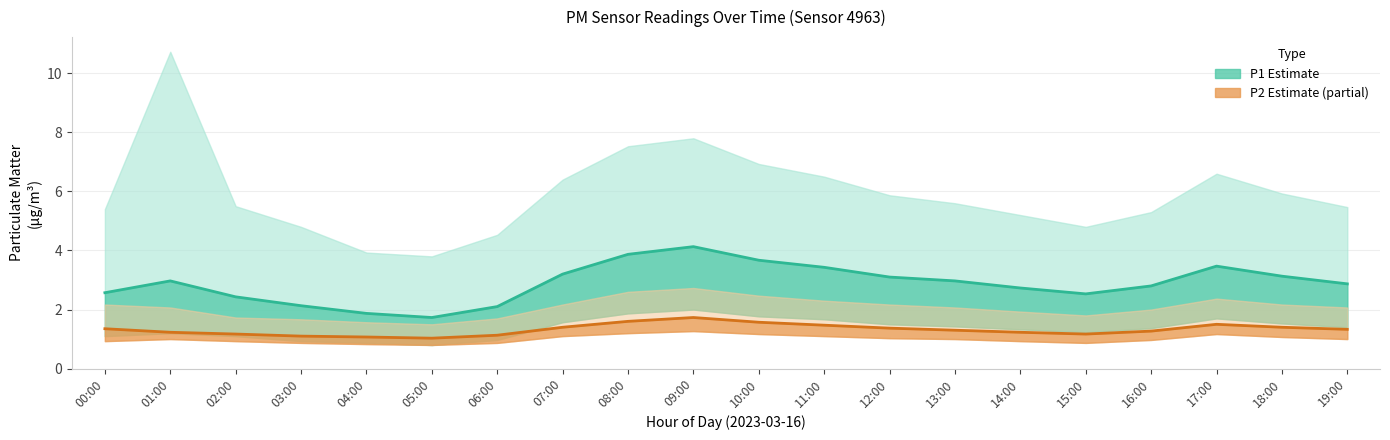

List the series in order of their peak value, highest first.

P1 (PM2.5-like), P2 (PM10-like)